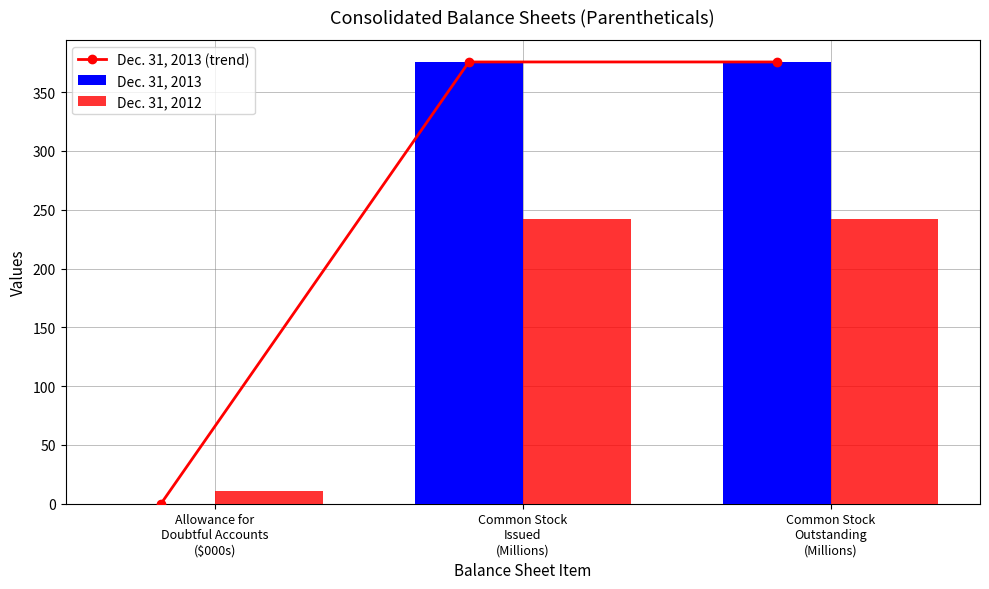

Where is Dec. 31, 2012 nearest to the value 126?

Allowance for
Doubtful Accounts
($000s)